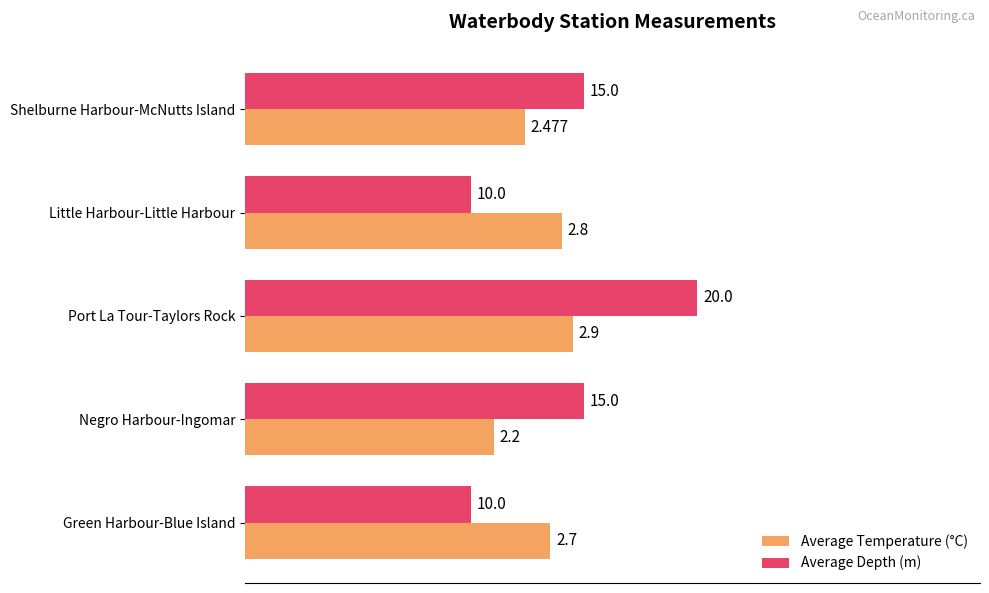

What are all the series names shown in the legend?

Average Temperature (°C), Average Depth (m)